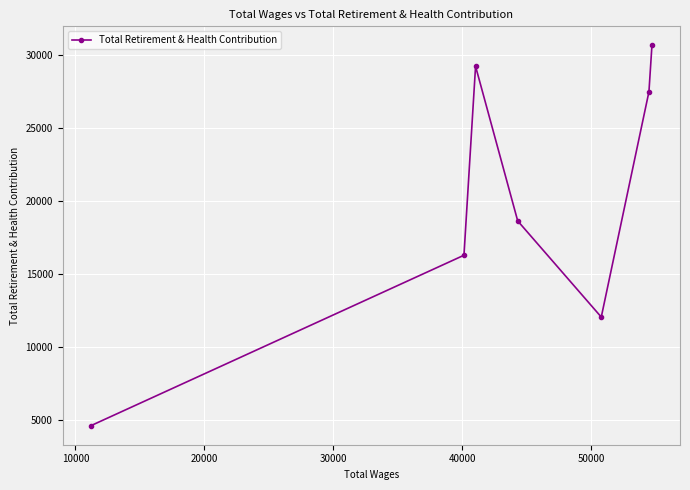

How many interior local valleys (lower than both neighbors) does the data have?

1